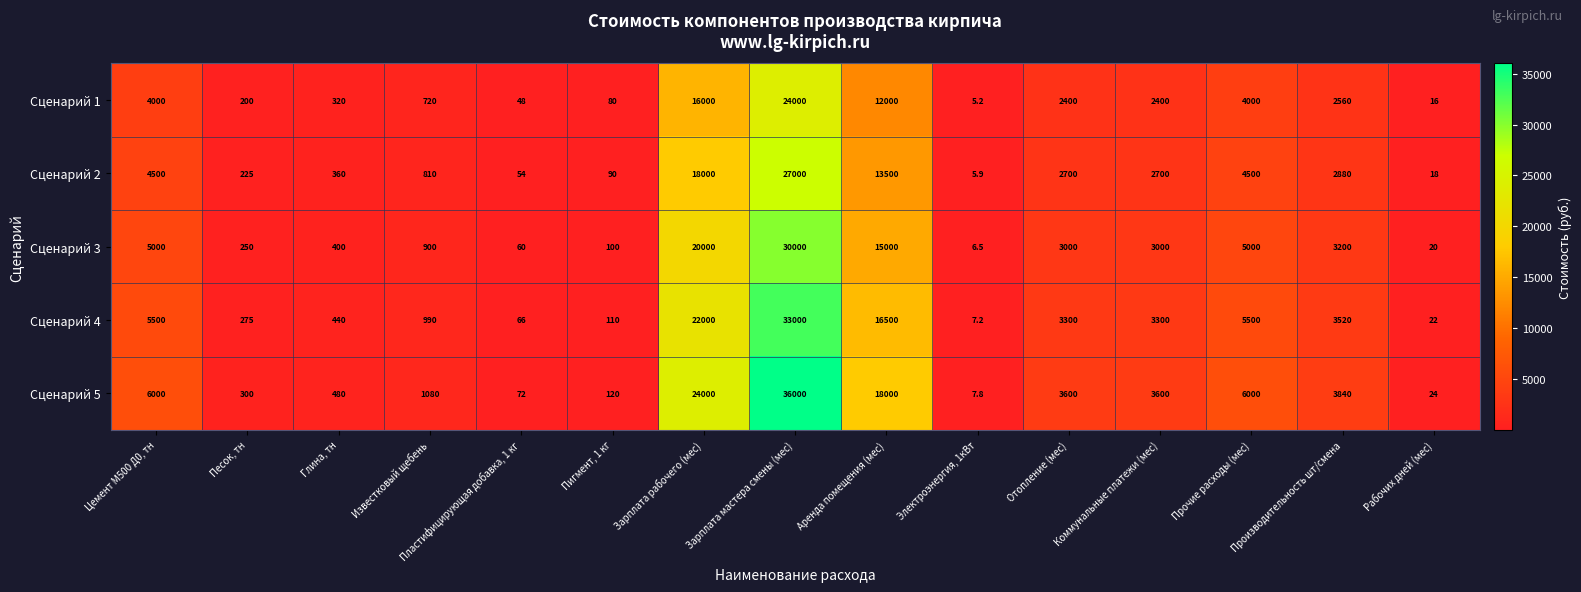

At which category is the sum across all series the highest?

Зарплата мастера смены (мес)